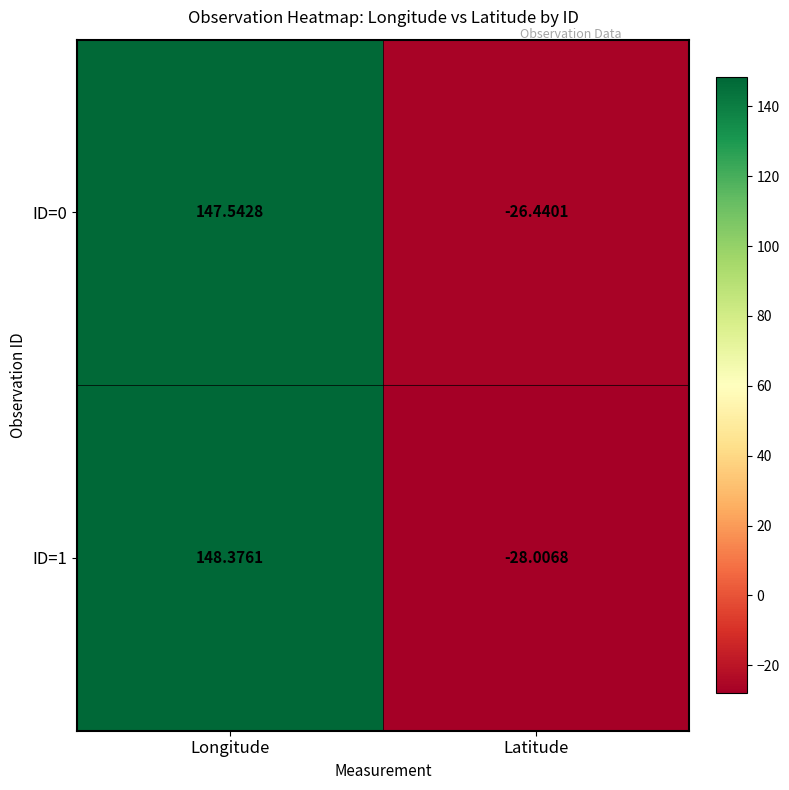

Which category has the lowest value in the ID=1 series?

Latitude